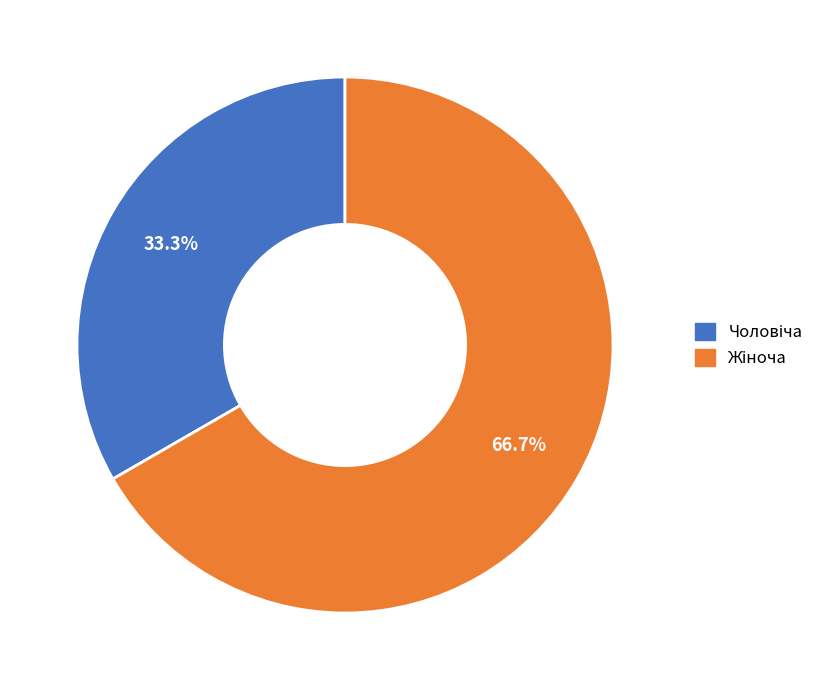

Does any single category account for the majority?

Yes